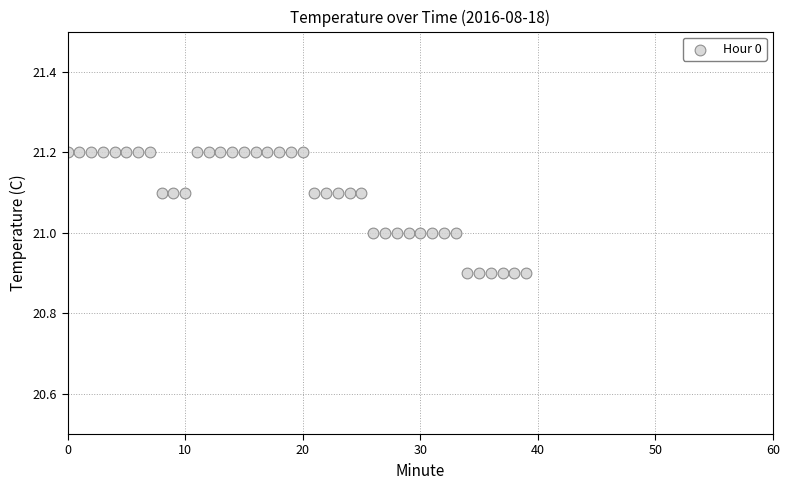

What is the range of Y values (max minus min)?

0.3